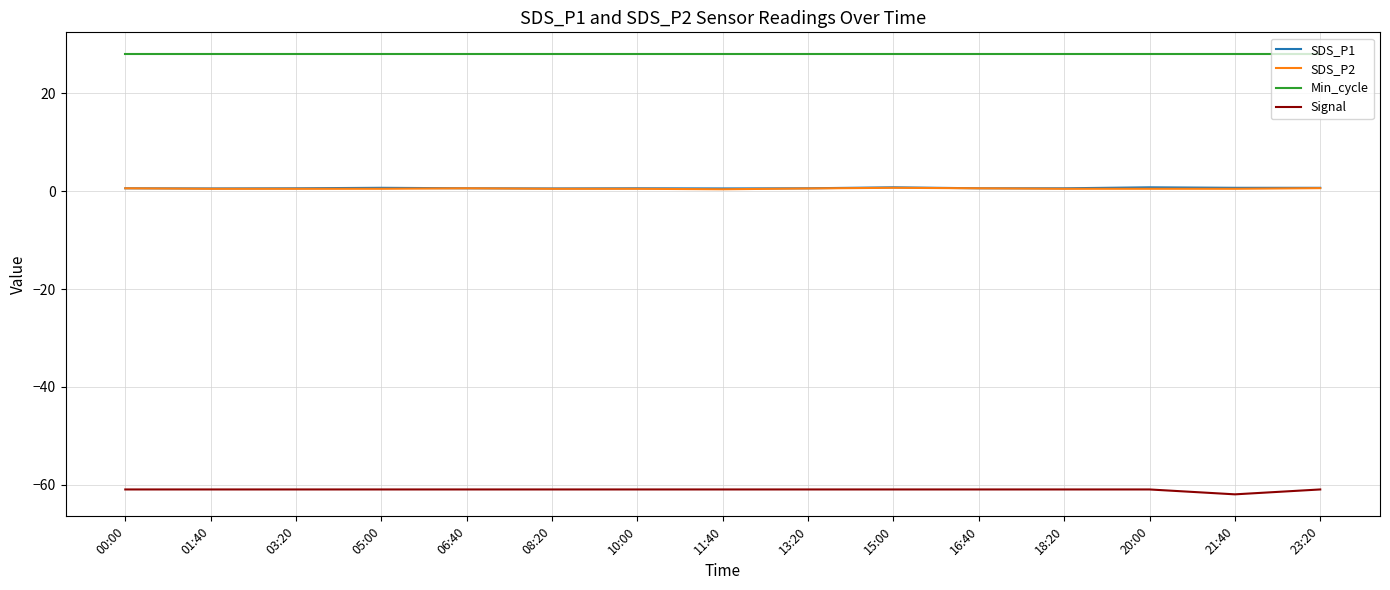

What is the difference between the maximum and minimum values in the Signal series?

1.0